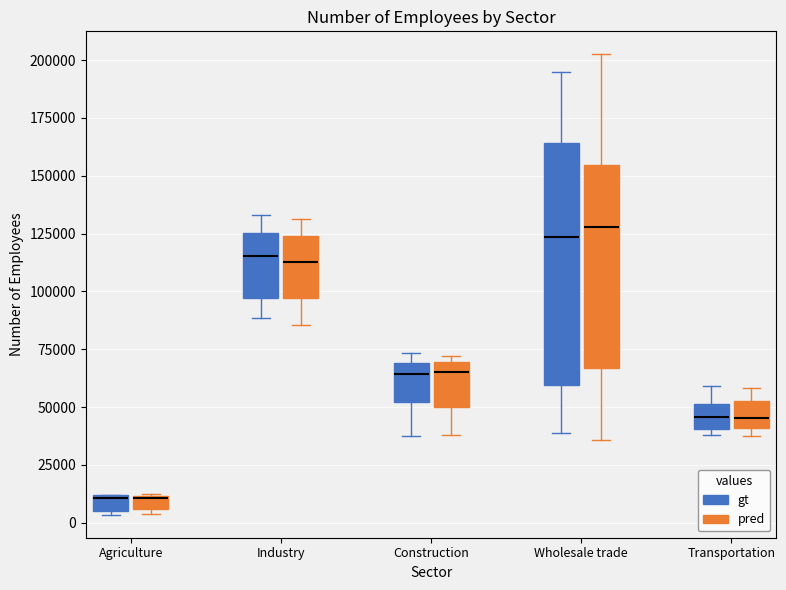

Where does the lower whisker of the box for Construction (pred) end on the y-axis? The values are not printed on the chart, so give them approximately, as read against the axis.

40000